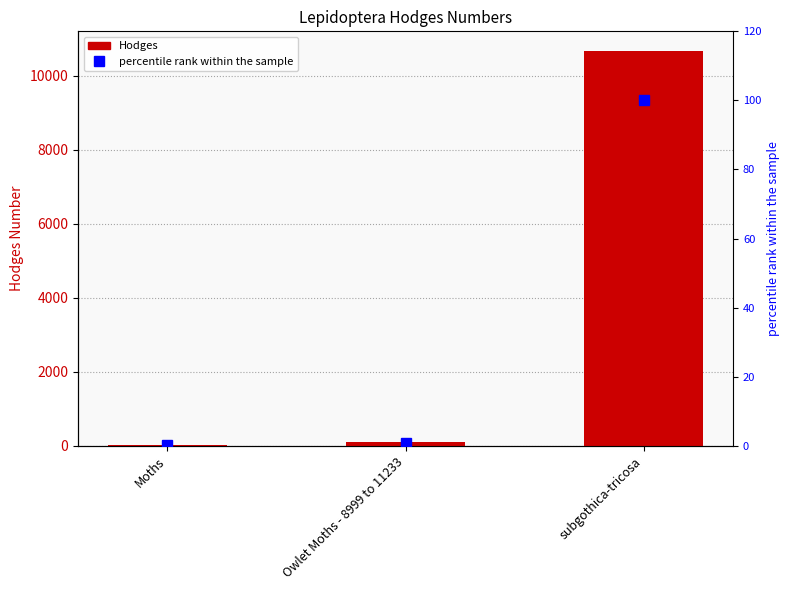

What is the spread (max minus min) of values at Owlet Moths - 8999 to 11233?

92.6